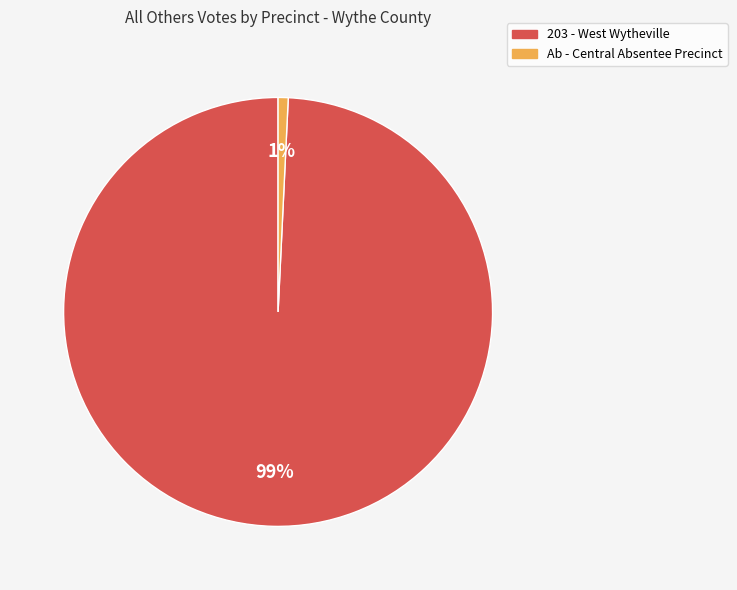

To the nearest percent, what is the difference between the largest and smallest slice percentages?

98%